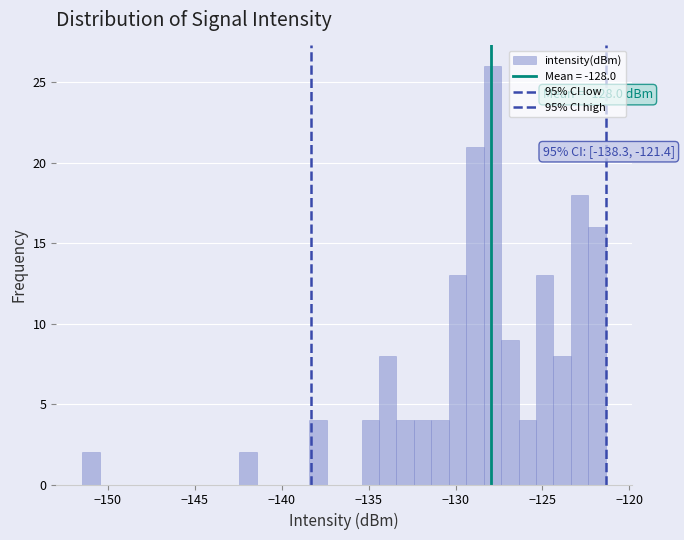

Around what value on the x-axis is the tallest bar? Give the approximate position of its centre, as read against the axis.

-128.0